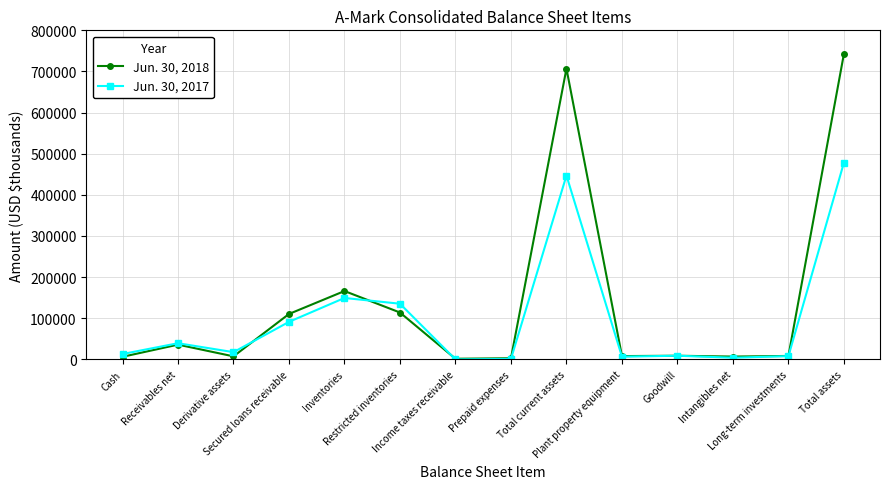

What is the approximate value of Jun. 30, 2018 at Total assets?

743001